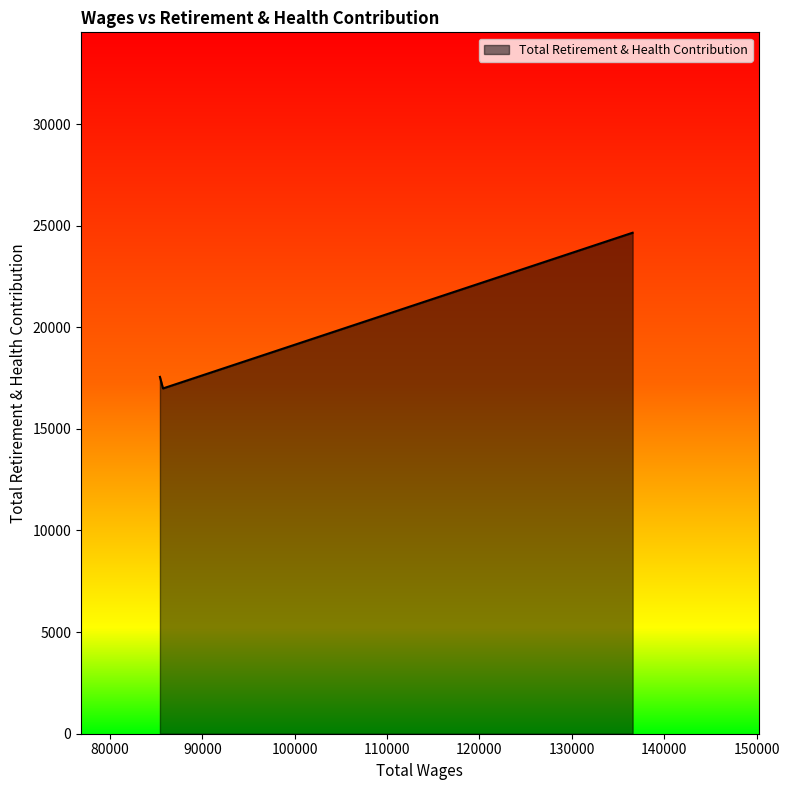

What is the maximum value shown in the chart?

24651